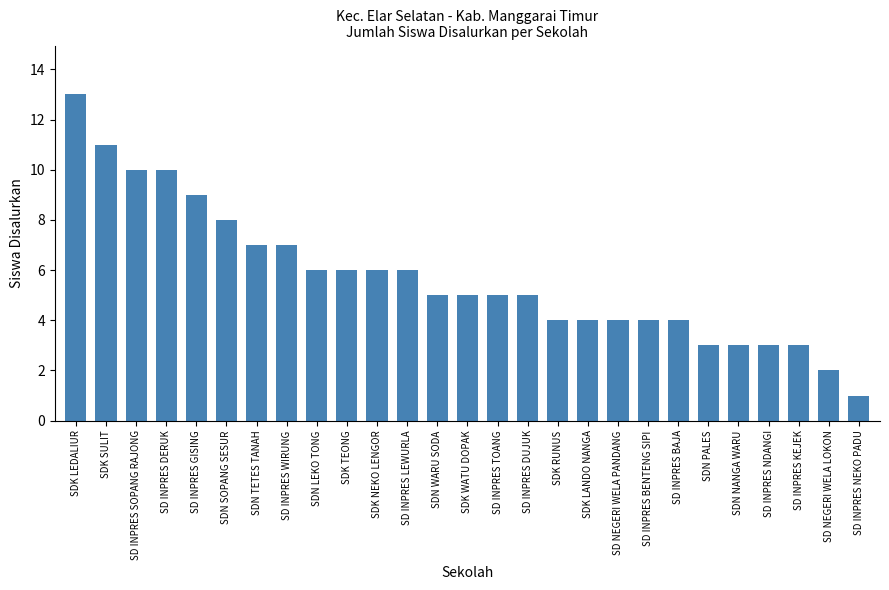

Is it true that the value at SD INPRES BAJA is 5?

False